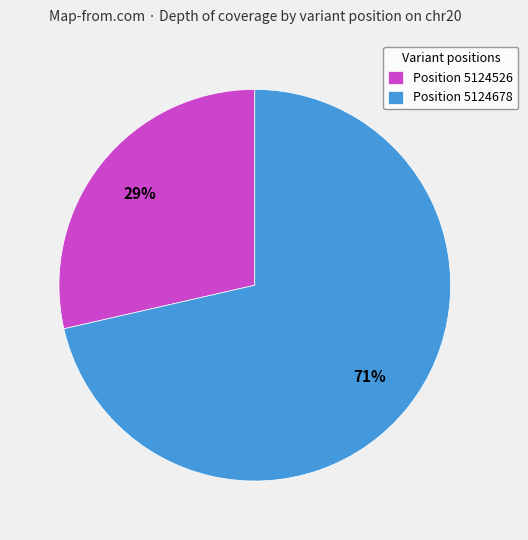

What percentage is the Position 5124678 slice, to the nearest percent?

71%